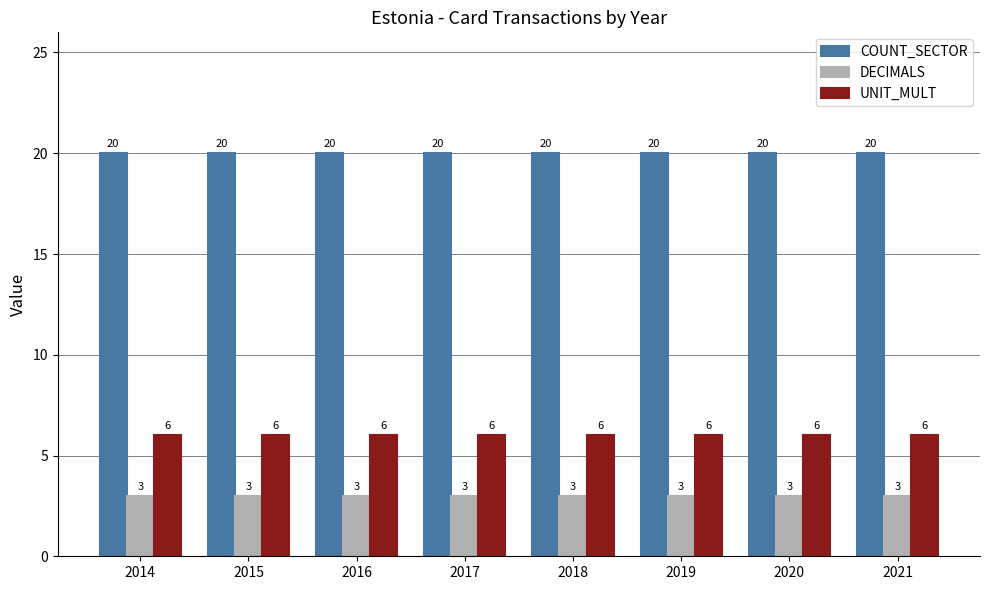

Is the value of UNIT_MULT at 2016 greater than the value of DECIMALS at 2016?

Yes